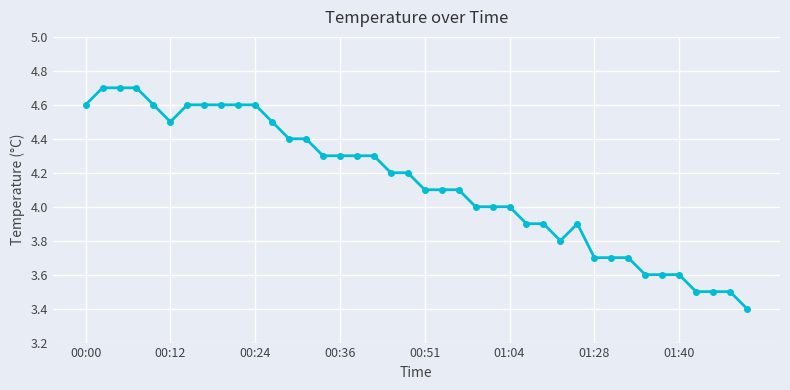

True or false: there are more than 0 points higher than both neighbors.

True